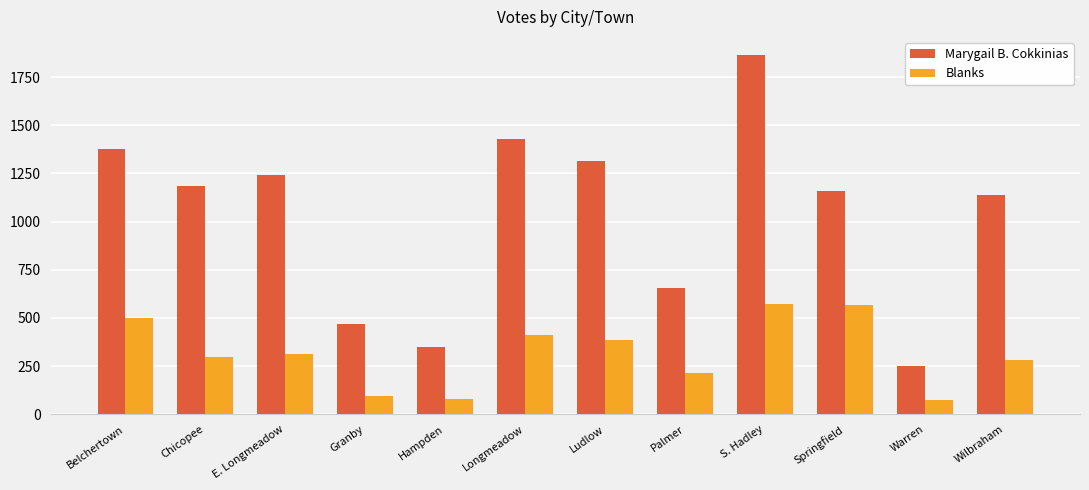

Is the value of Blanks at S. Hadley greater than the value of Marygail B. Cokkinias at Wilbraham?

No